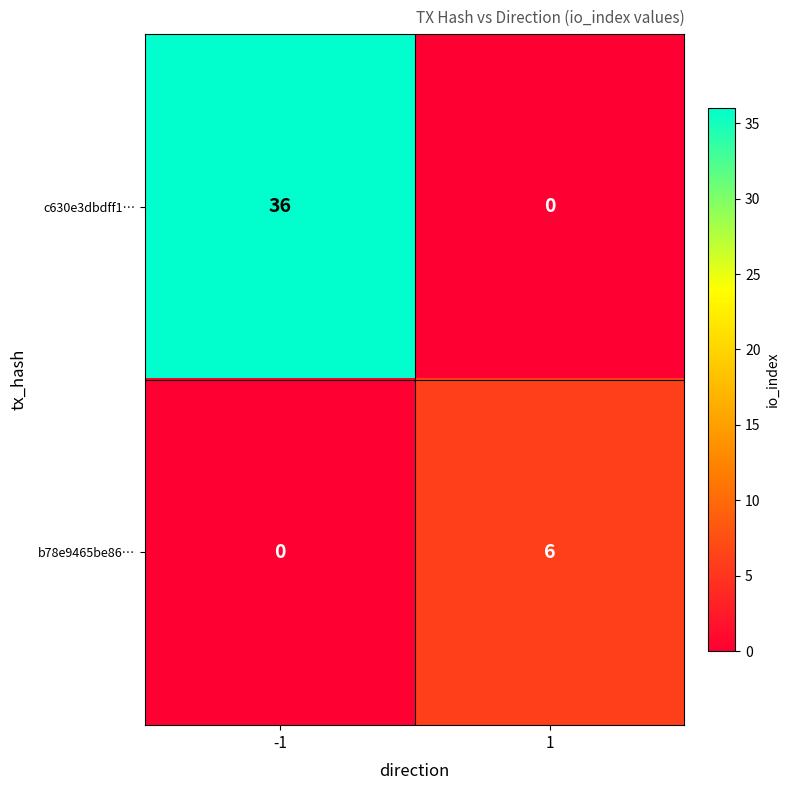

True or false: c630e3dbdff1… has a value of 21 at 1.

False